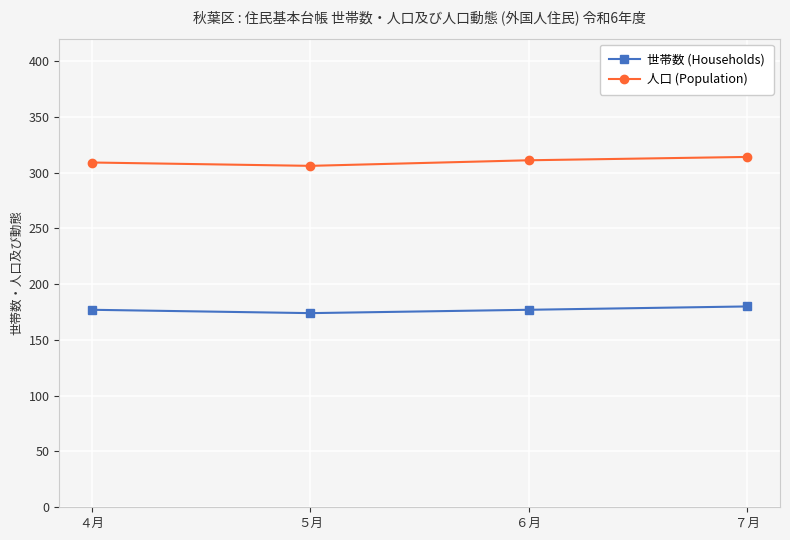

True or false: 世帯数 (Households) has a value of 180 at ７月.

True